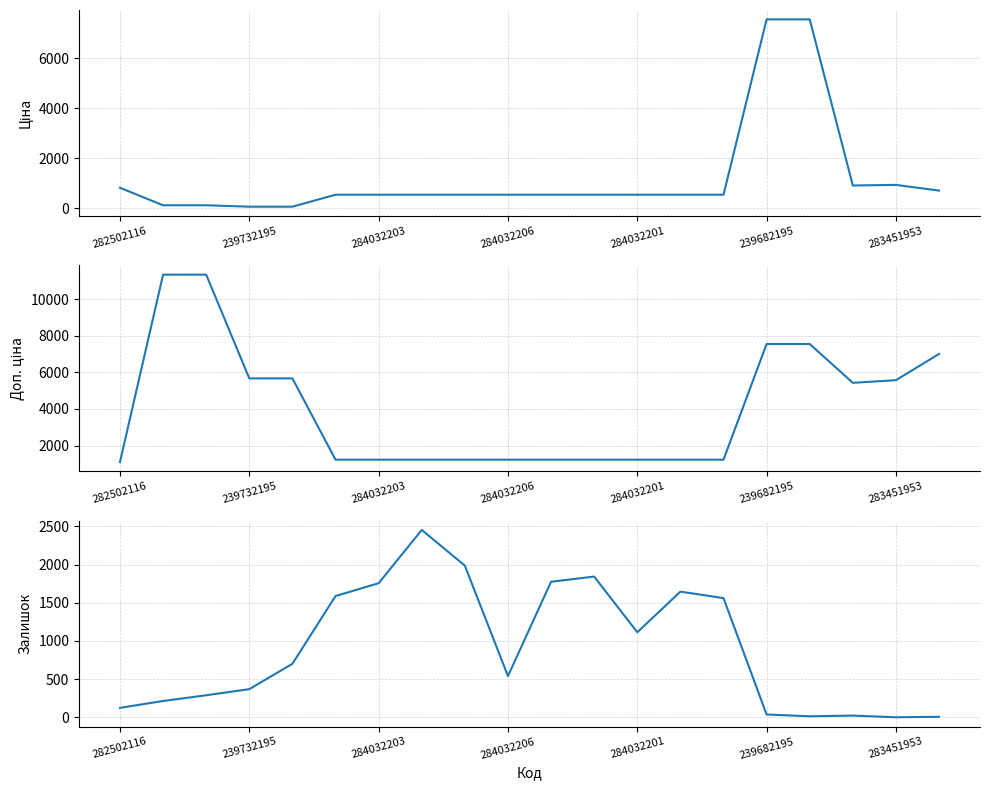

What is the sum of all Залишок values?

18052.0